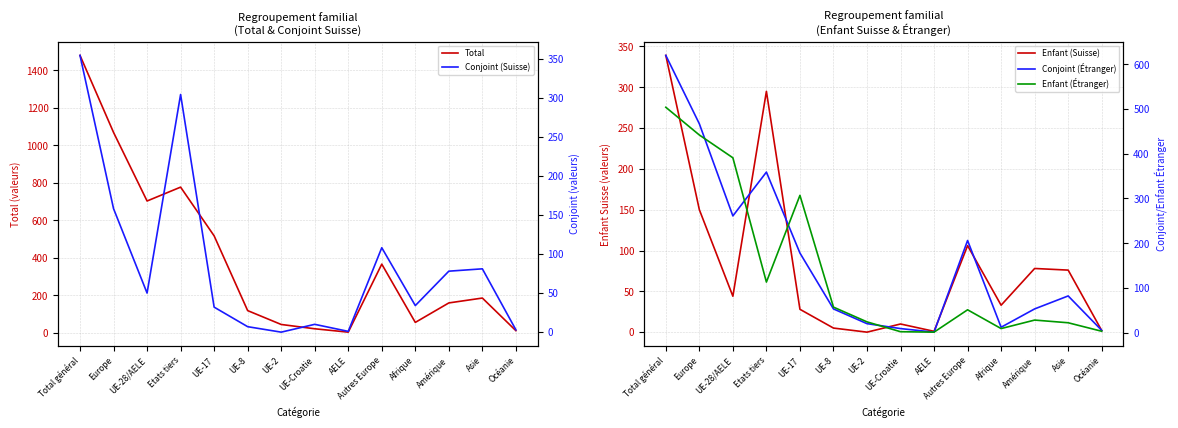

Count the number of categories in the chart.

14